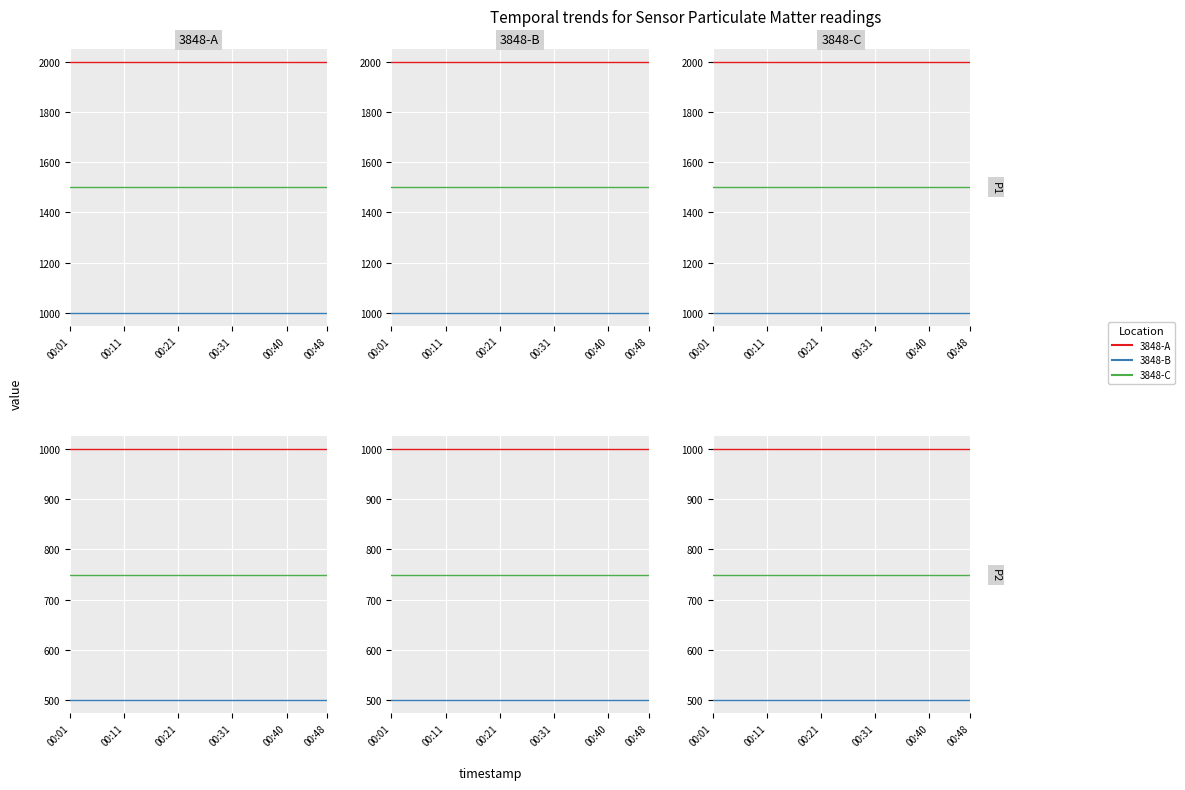

What is the average value of the 3848-C series?

749.9